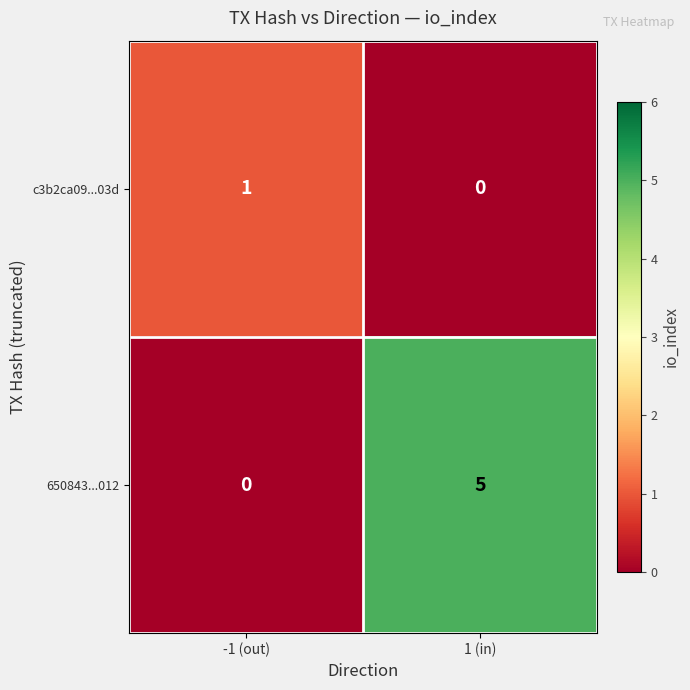

At which label is c3b2ca09...03d closest to 0?

1 (in)